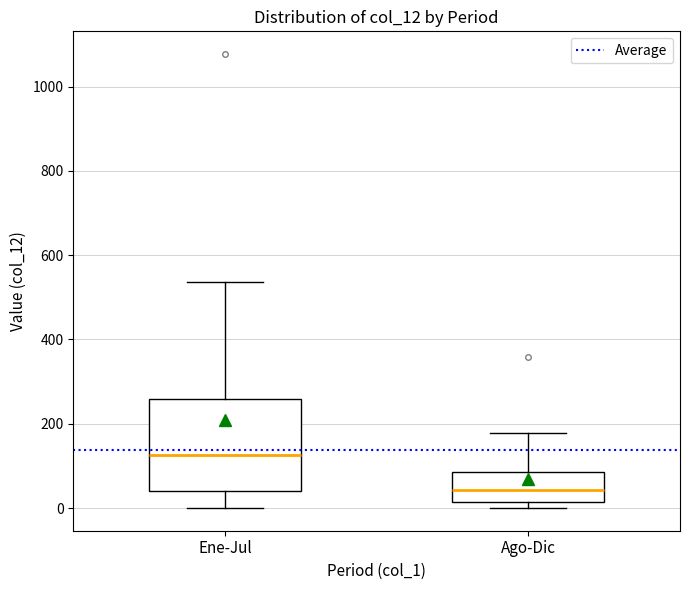

Which box is the tallest, from its lower edge to its upper edge?

Ene-Jul